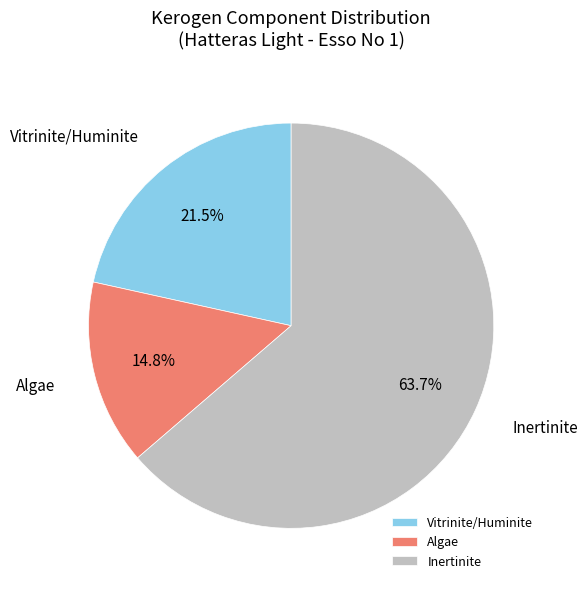

Count the number of slices in the pie.

3